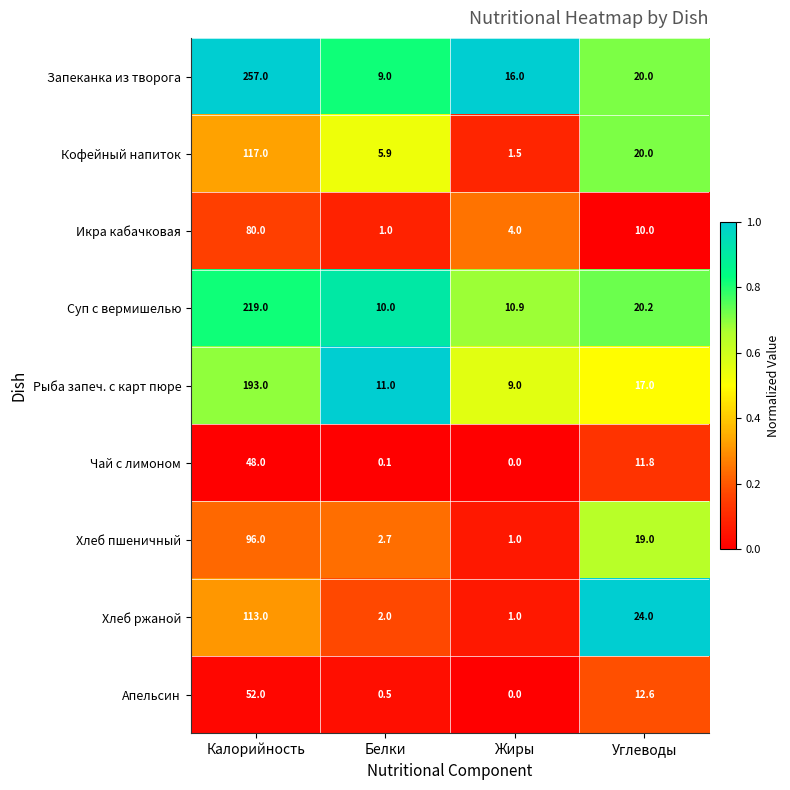

What is the difference between the Чай с лимоном values at Белки and Калорийность?

47.9